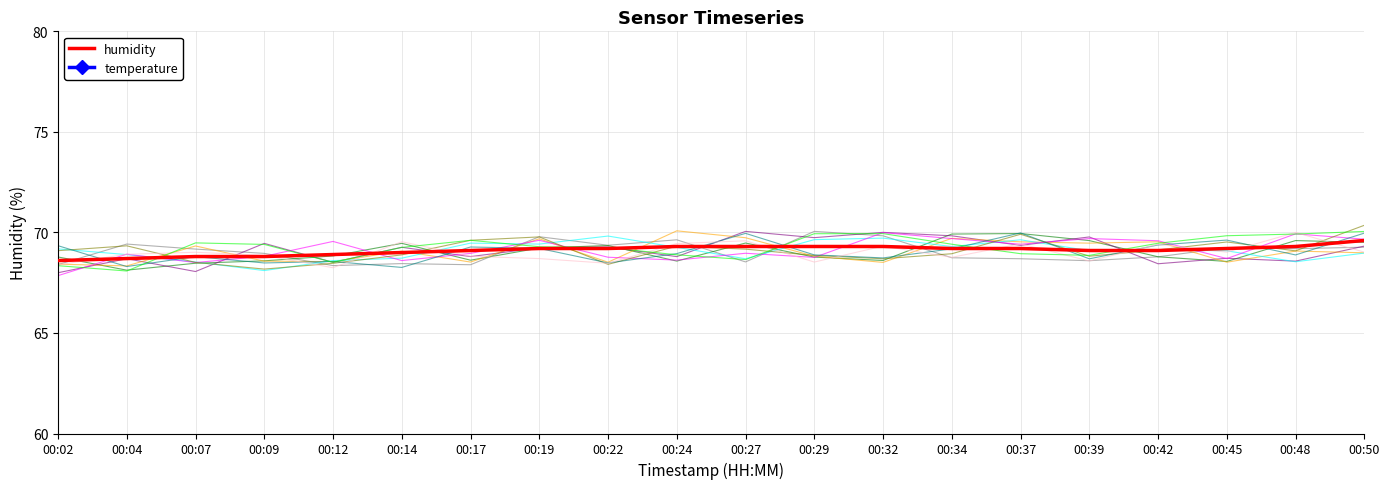

The humidity series shows 22.3 at 00:19. True or false?

False